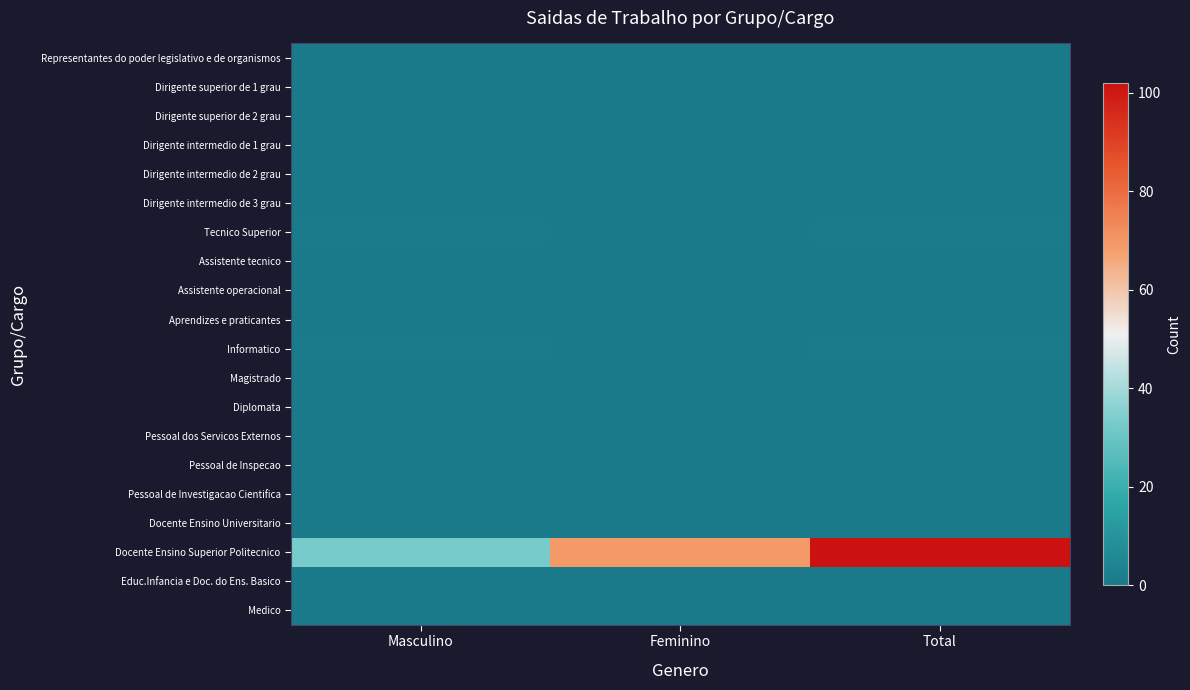

Which has a higher value, Masculino or Total?

Masculino